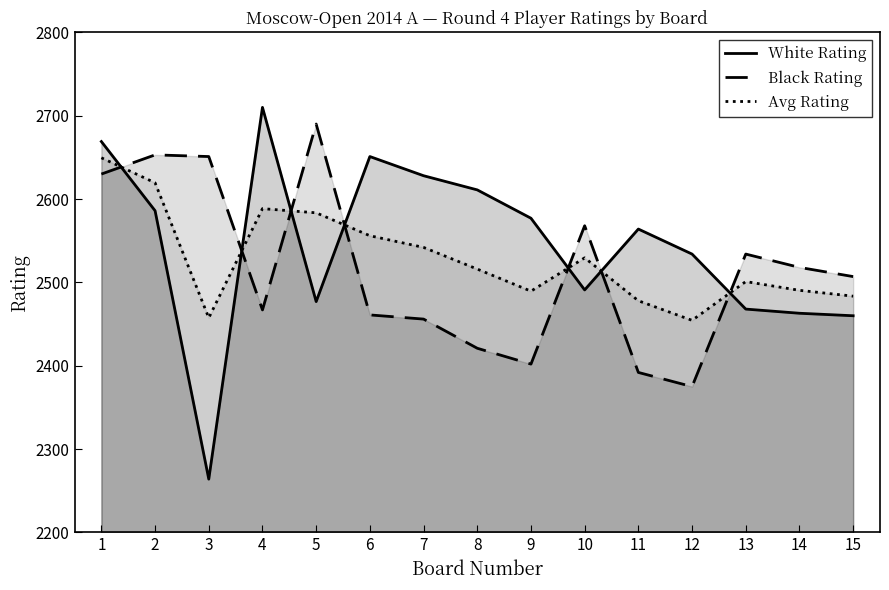

At which category is the sum across all series the highest?

1